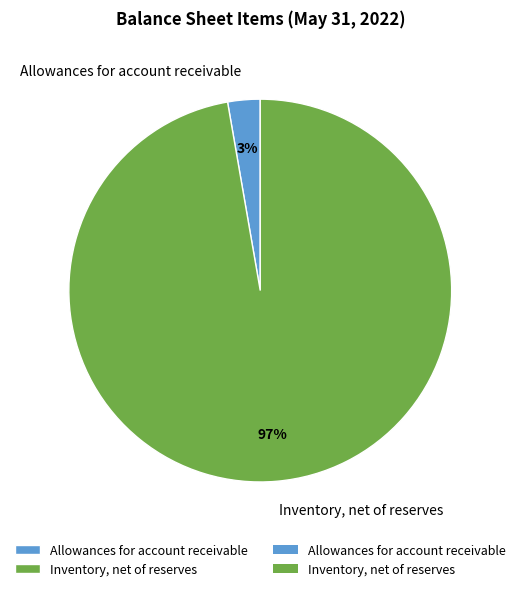

What percentage is the Inventory, net of reserves slice, to the nearest percent?

97%